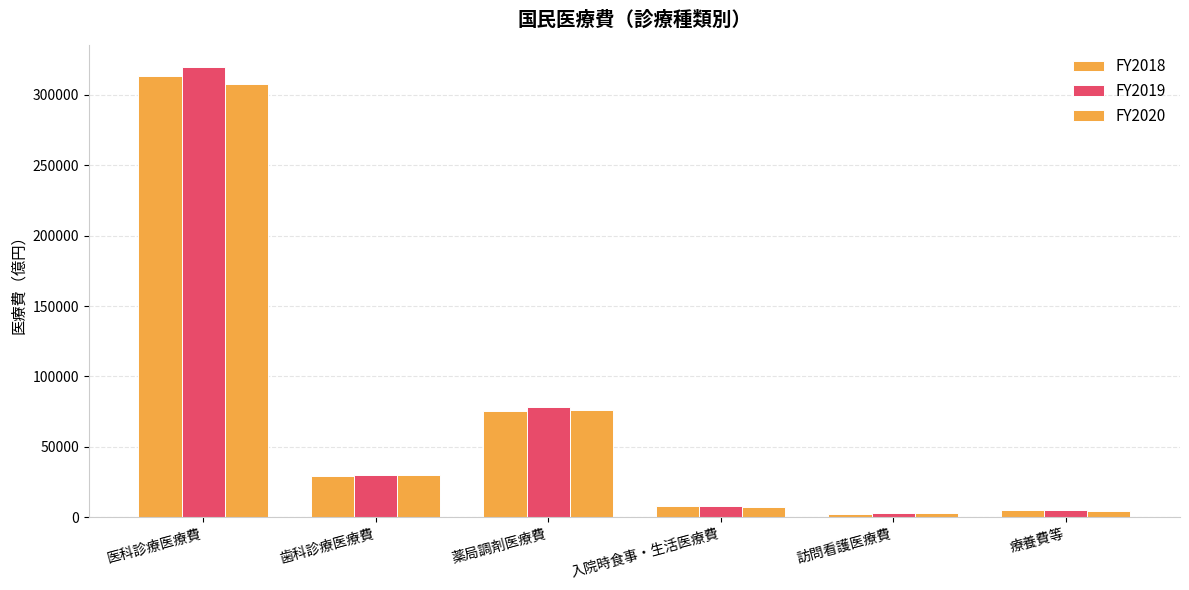

Reading left to right, list all the values displayed in this chart.

FY2018: 313251	29579	75687	7917	2355	5158
FY2019: 319583	30150	78411	7901	2727	5124
FY2020: 307813	30022	76480	7494	3254	4602